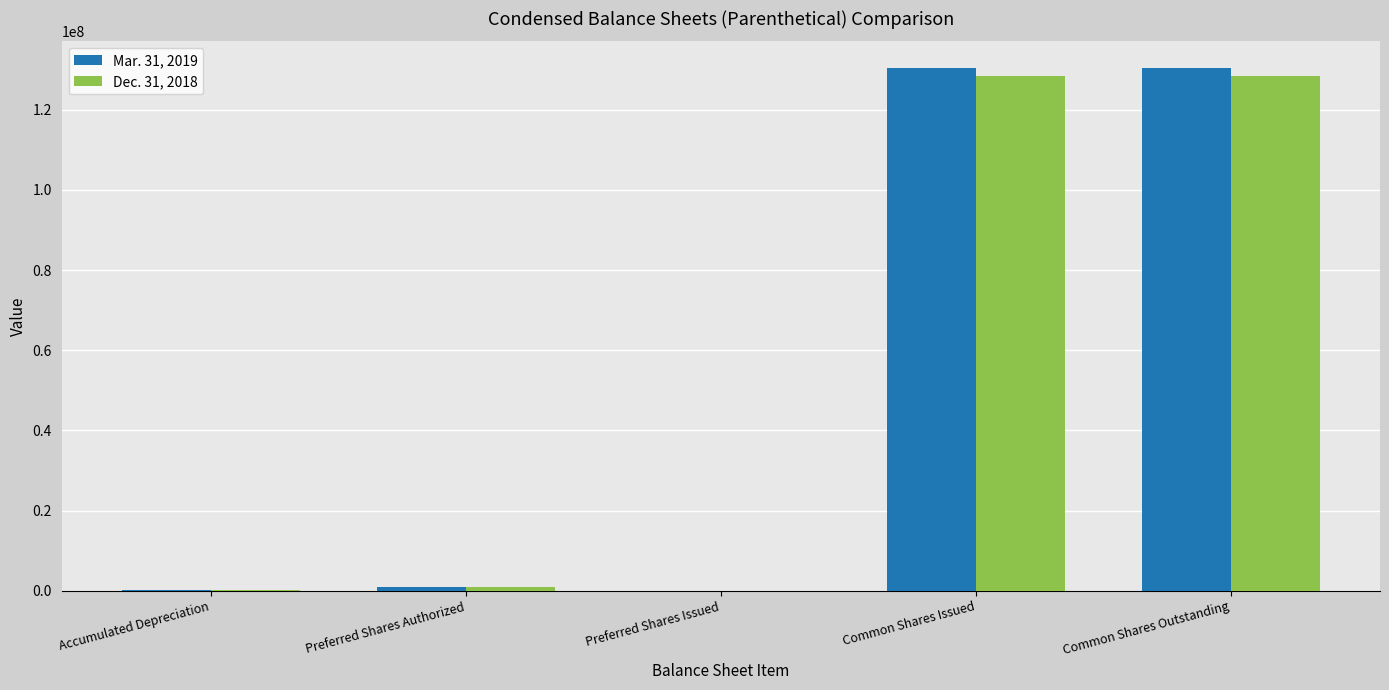

What is the total value across all series at Common Shares Issued?

258938972